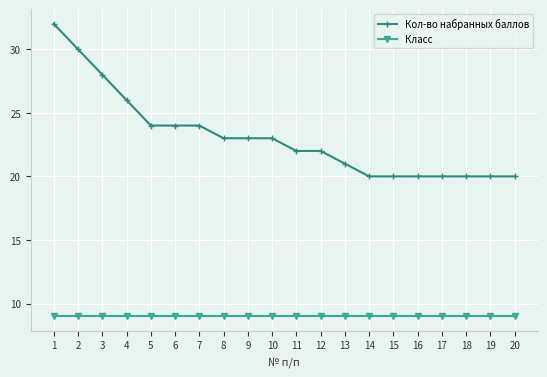

The value of Класс at 16 is 3. True or false?

False